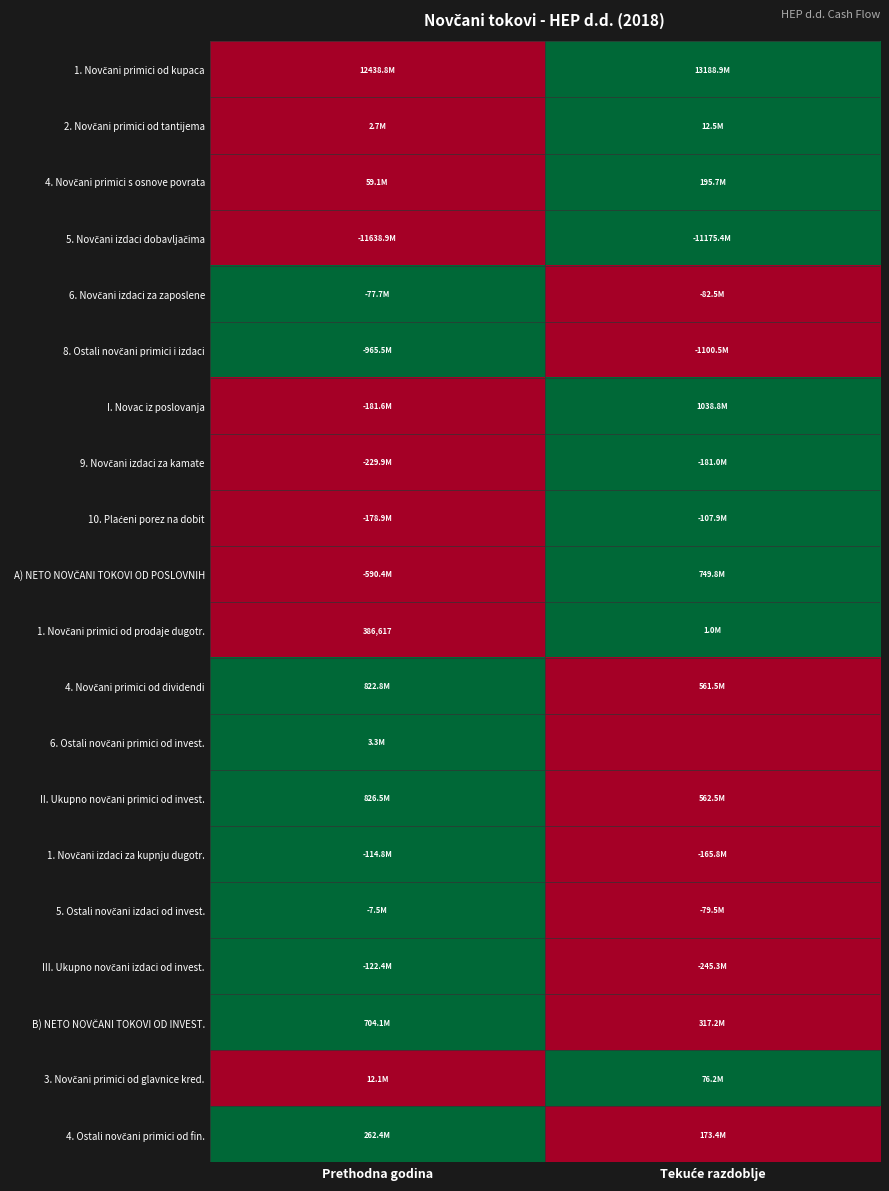

Which series has the largest total across all categories?

1. Novčani primici od kupaca